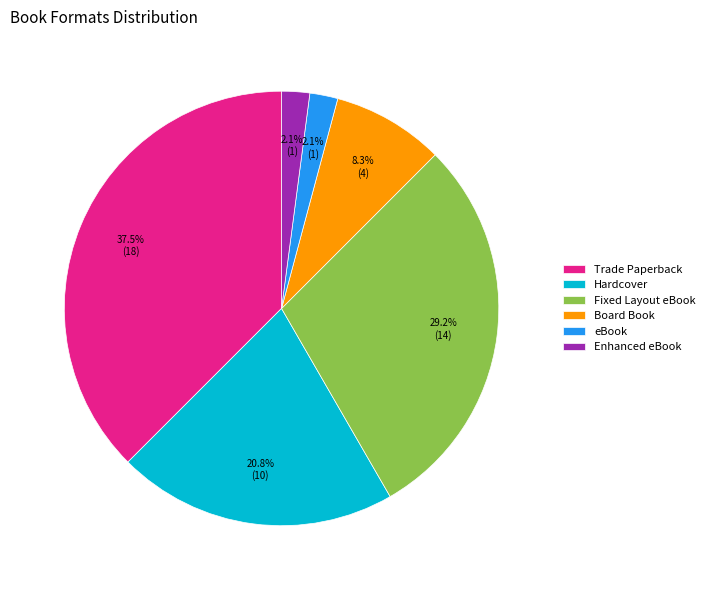

To the nearest percent, what is the combined percentage of Trade Paperback and Board Book?

46%